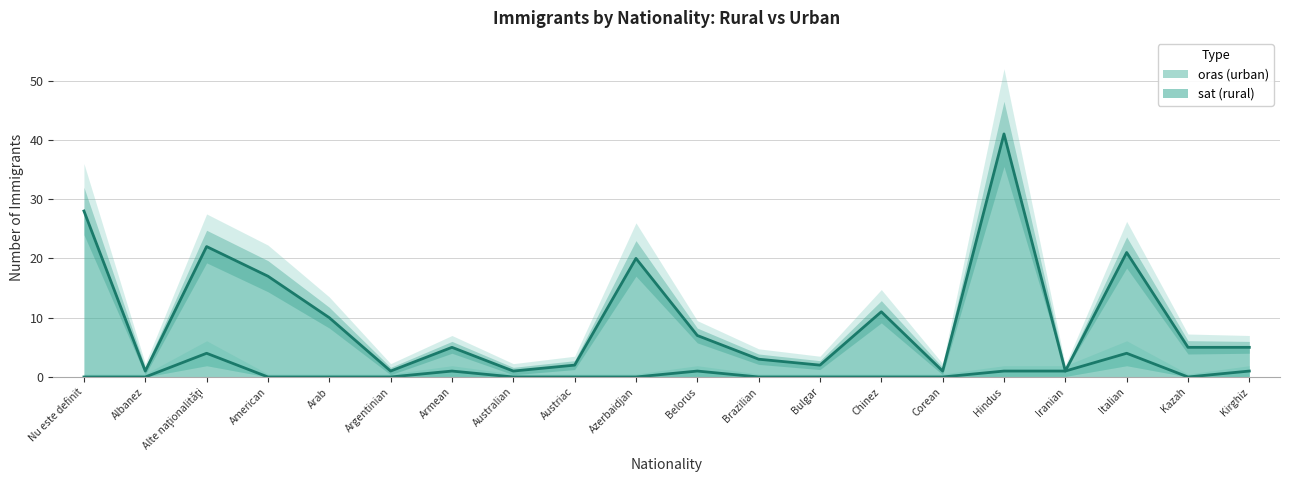

What are all the series names shown in the legend?

sat (rural), oras (urban)